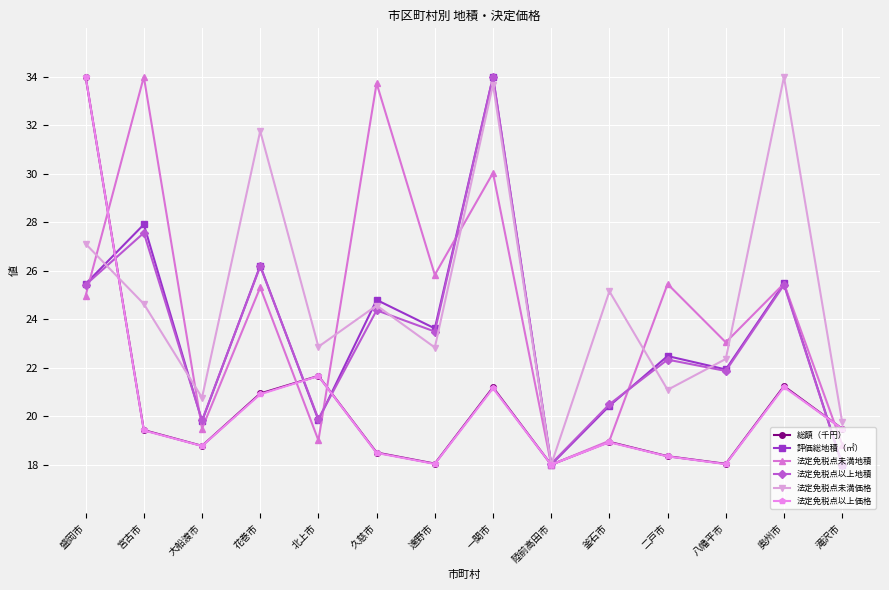

How many distinct data groups are displayed?

6